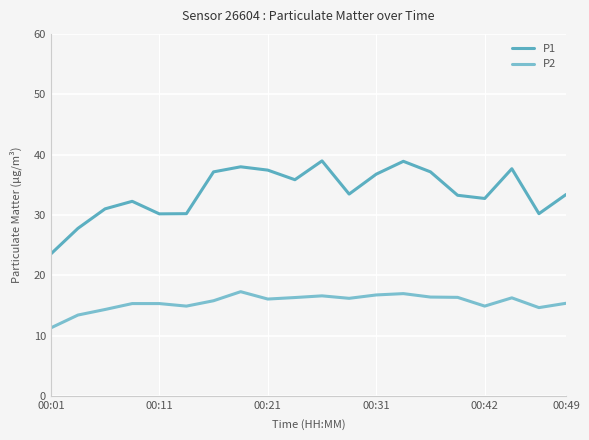

What is the difference between the maximum and minimum values in the P2 series?

6.0